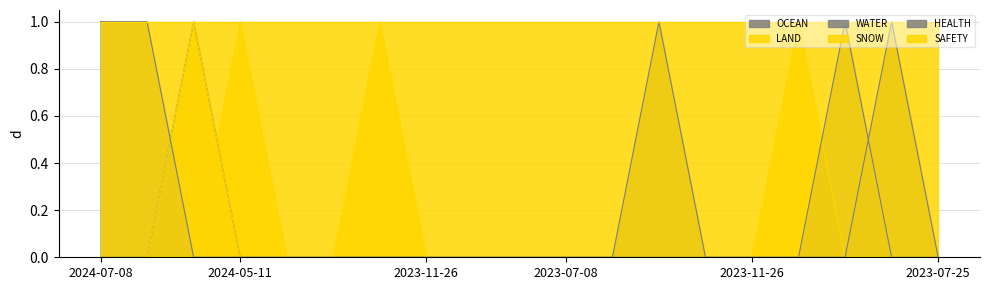

Is it true that WATER equals 0 at 2023-12-14?

False